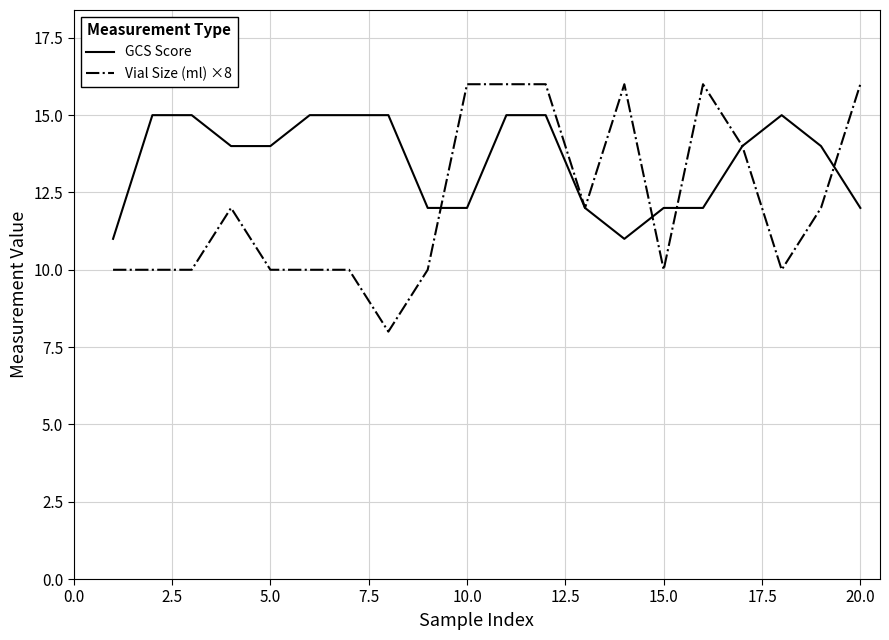

Rank the series by their average value, from highest to lowest.

GCS Score, Vial Size (ml) ×8